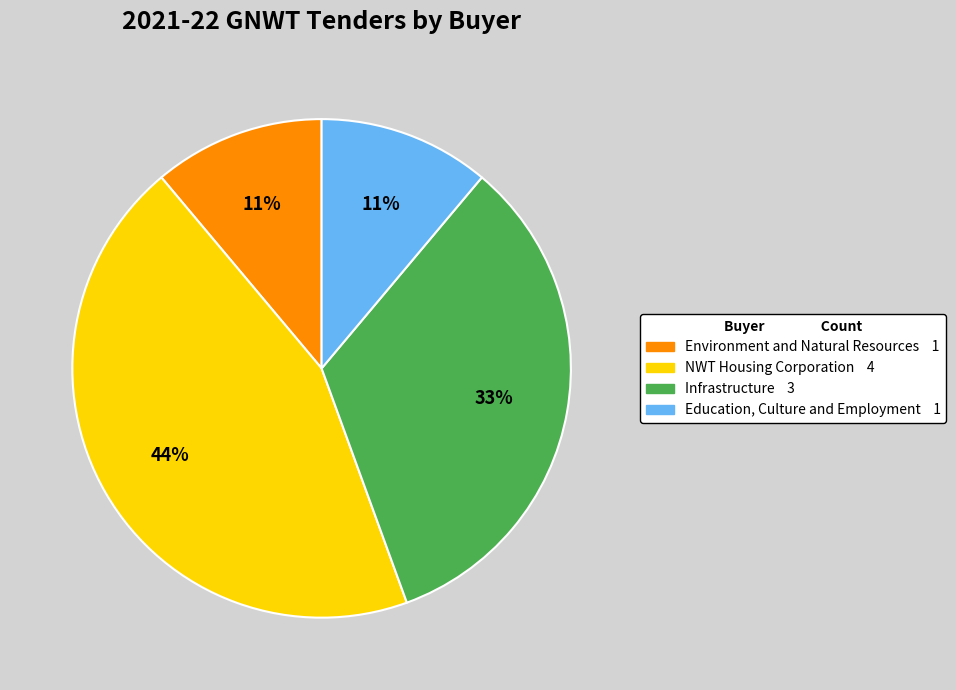

Count the number of slices in the pie.

4